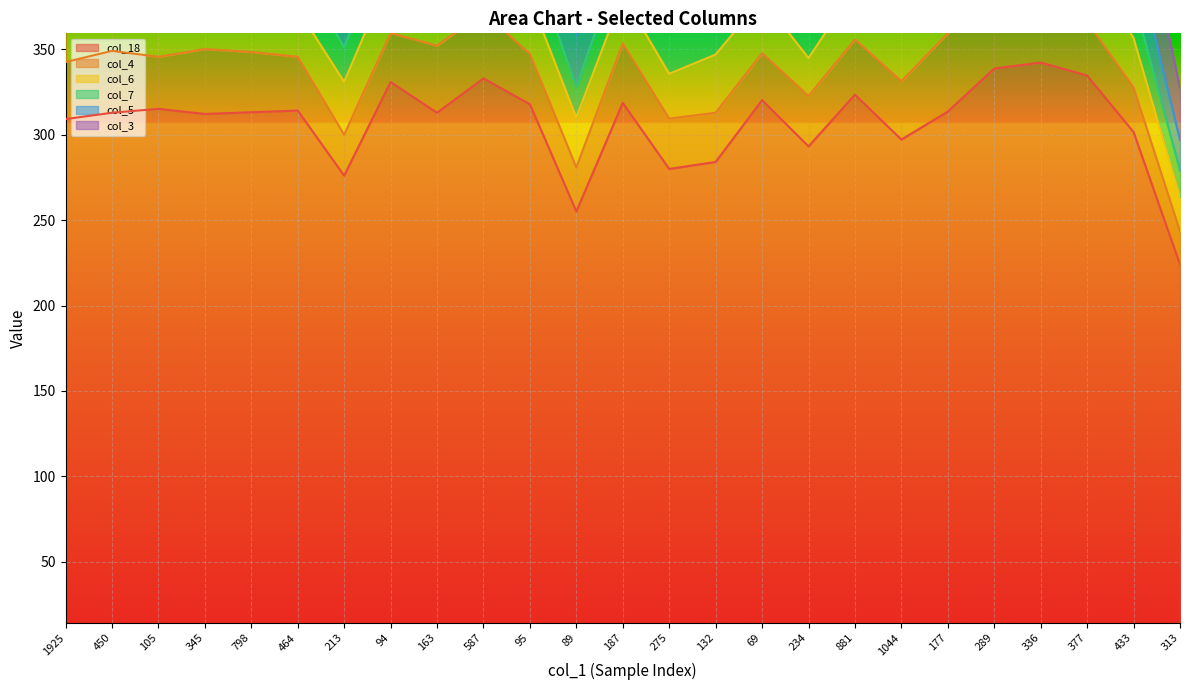

At which category is the sum across all series the highest?

289